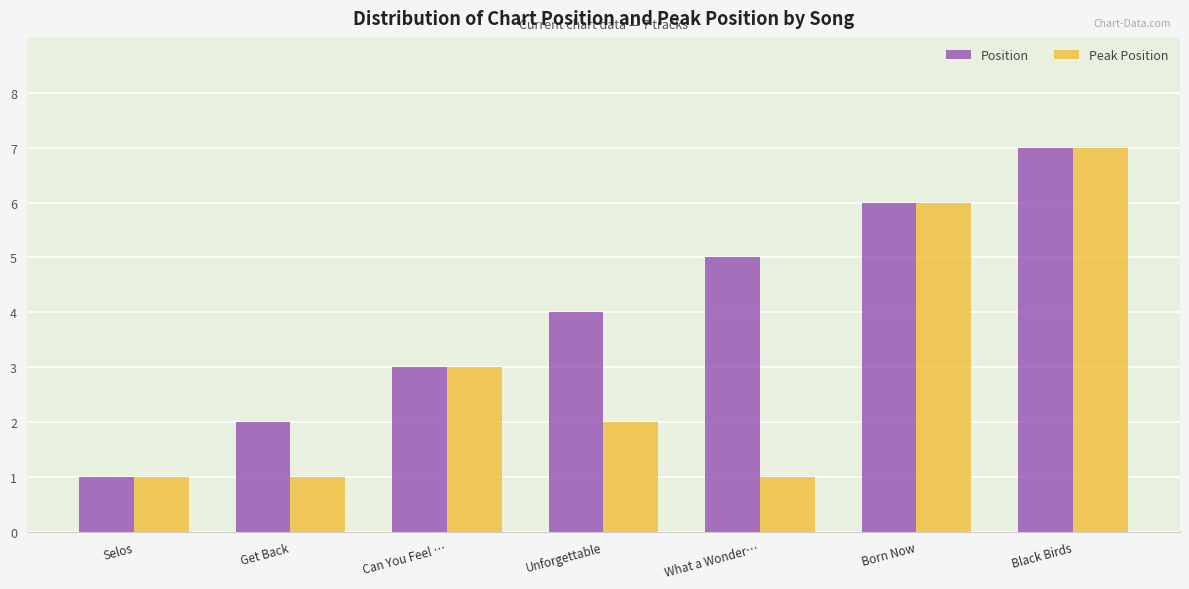

How many Peak Position values are between 1 and 6?

6